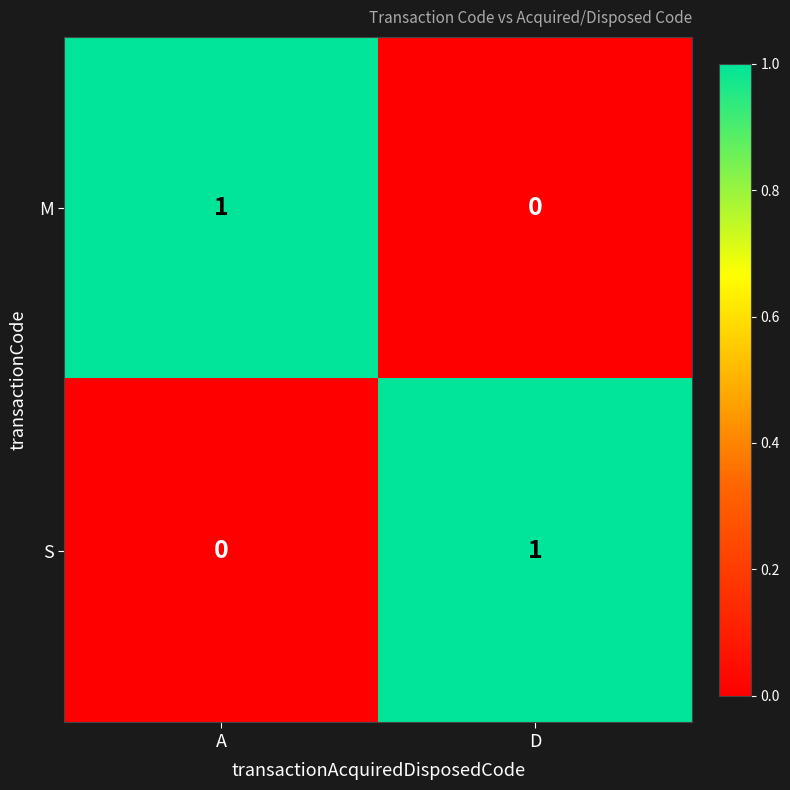

Rank the categories by S value from highest to lowest.

D, A